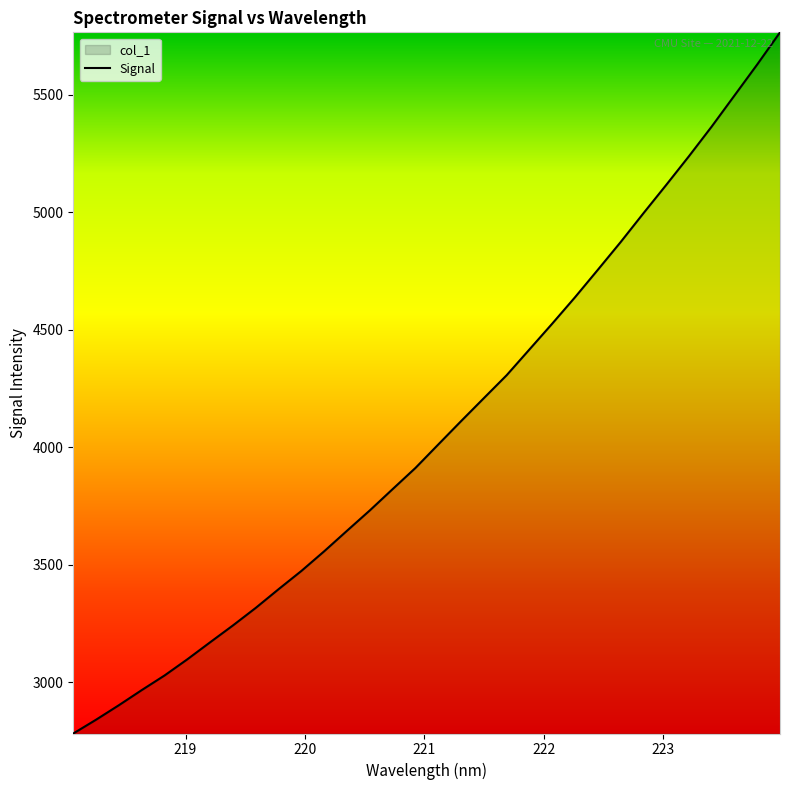

What is the difference between the maximum and second lowest values?

2925.1